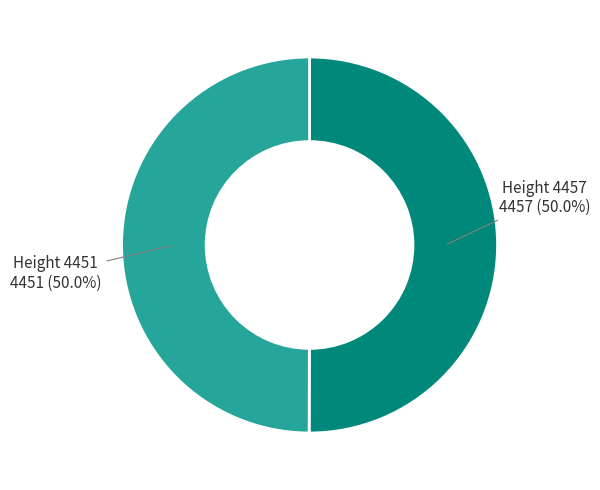

Approximately how many times larger is the value at Height 4451 compared to Height 4457?

1.0